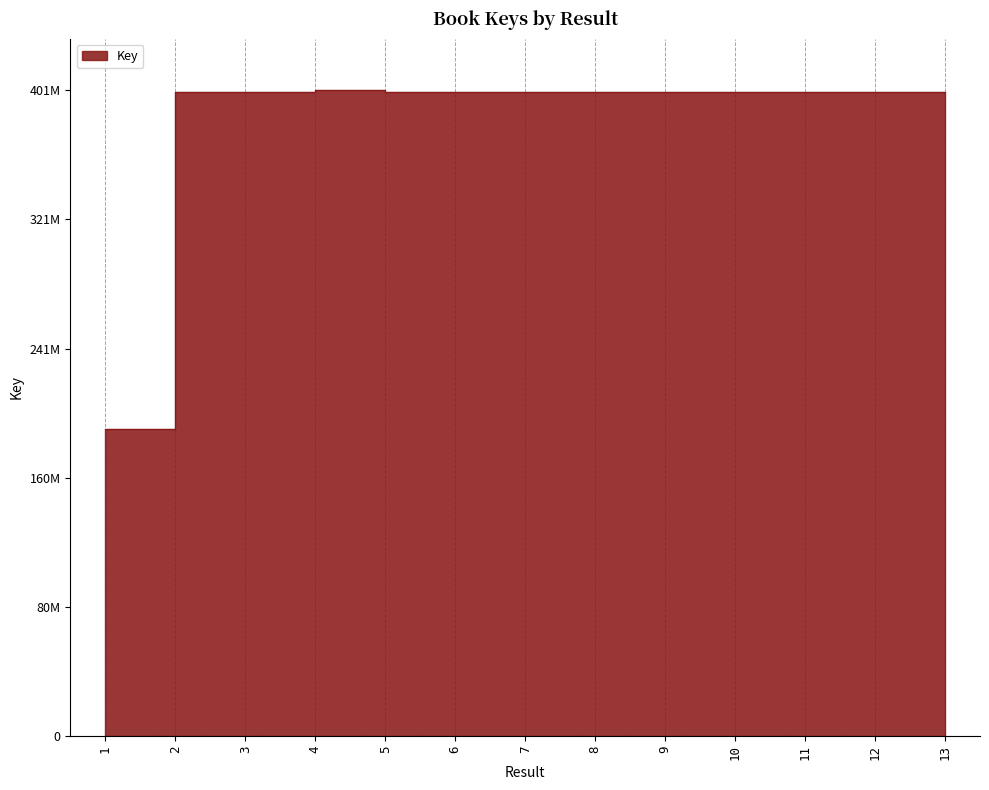

What is the change in value from 2 to 12?

-264